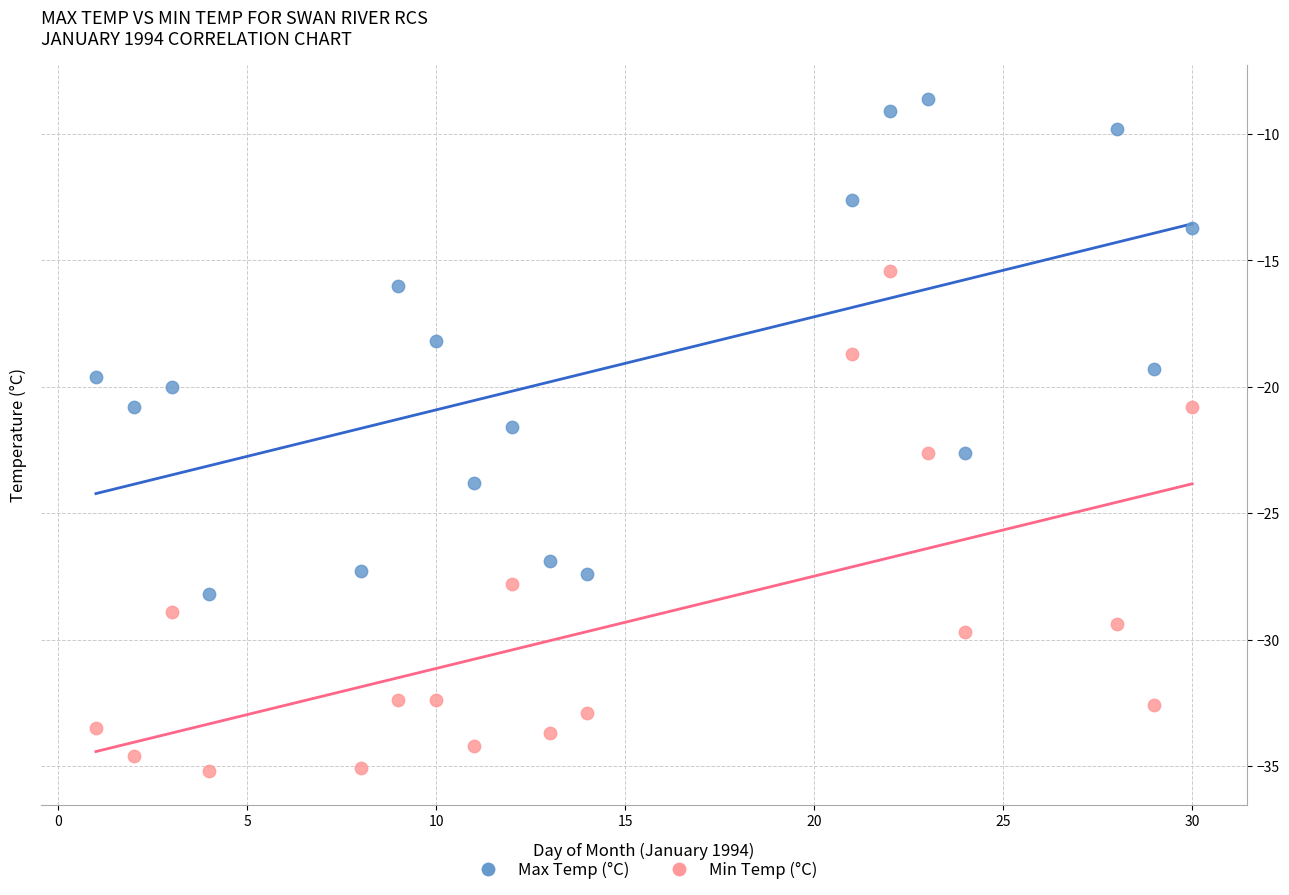

Which series has the widest spread of Y values?

Min Temp (°C)